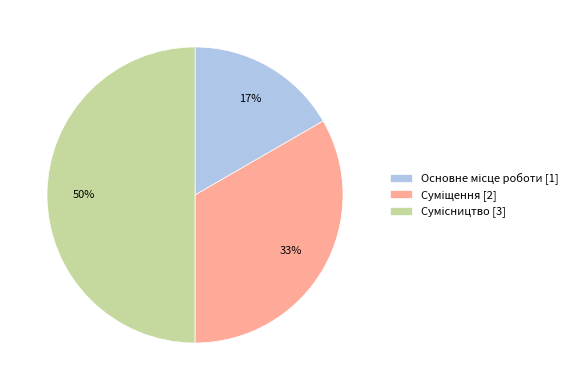

To the nearest percent, what is the difference between the largest and smallest slice percentages?

33%